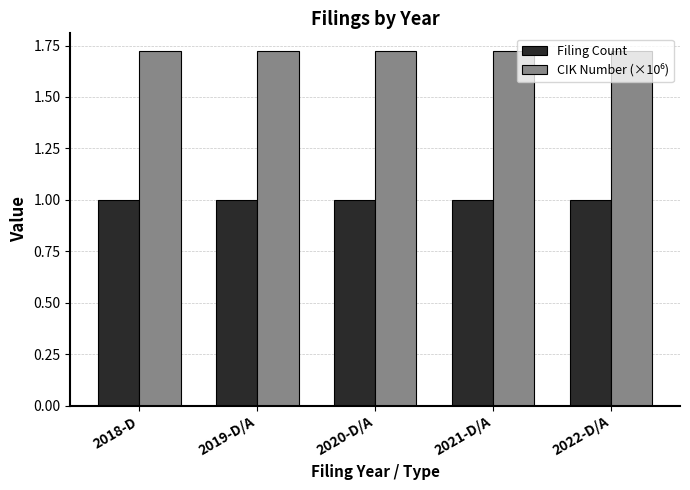

What is the spread (max minus min) of values at 2020-D/A?

0.7